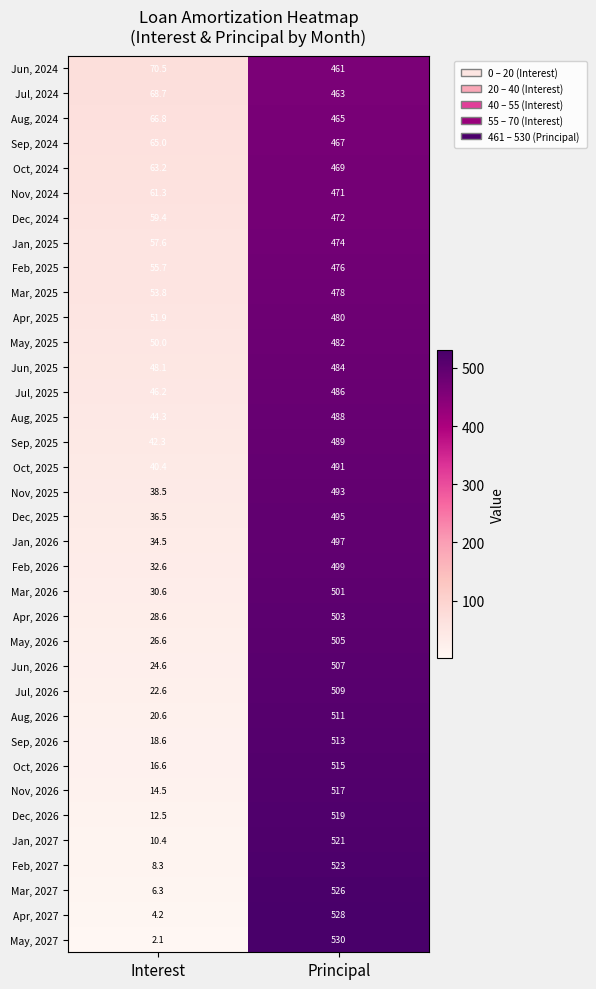

Rank the series at Interest from lowest to highest value.

May, 2027, Apr, 2027, Mar, 2027, Feb, 2027, Jan, 2027, Dec, 2026, Nov, 2026, Oct, 2026, Sep, 2026, Aug, 2026, Jul, 2026, Jun, 2026, May, 2026, Apr, 2026, Mar, 2026, Feb, 2026, Jan, 2026, Dec, 2025, Nov, 2025, Oct, 2025, Sep, 2025, Aug, 2025, Jul, 2025, Jun, 2025, May, 2025, Apr, 2025, Mar, 2025, Feb, 2025, Jan, 2025, Dec, 2024, Nov, 2024, Oct, 2024, Sep, 2024, Aug, 2024, Jul, 2024, Jun, 2024